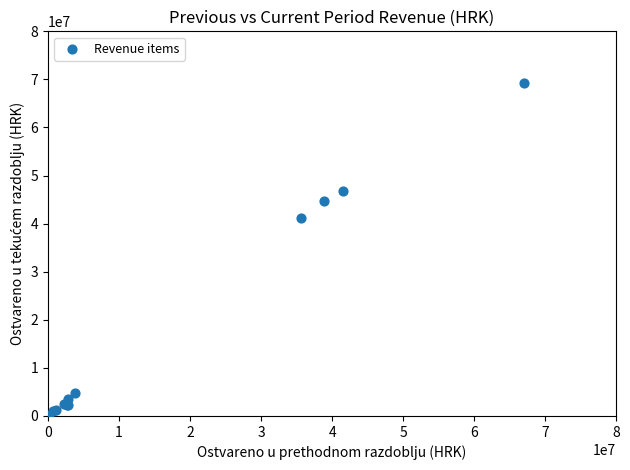

What Y value in the scatter plot is closest to 34634622?

41187984.3